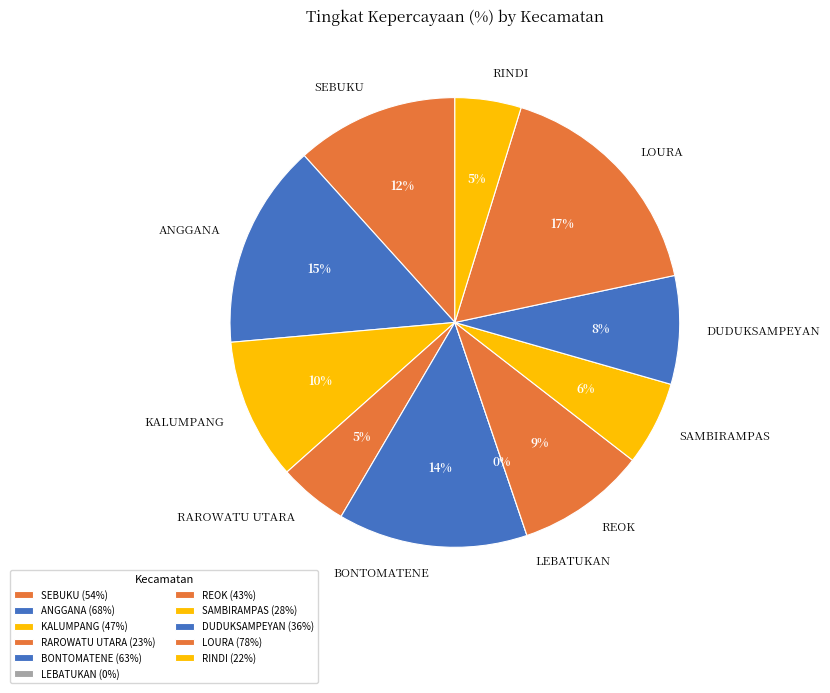

Which has a higher value, LOURA or DUDUKSAMPEYAN?

LOURA